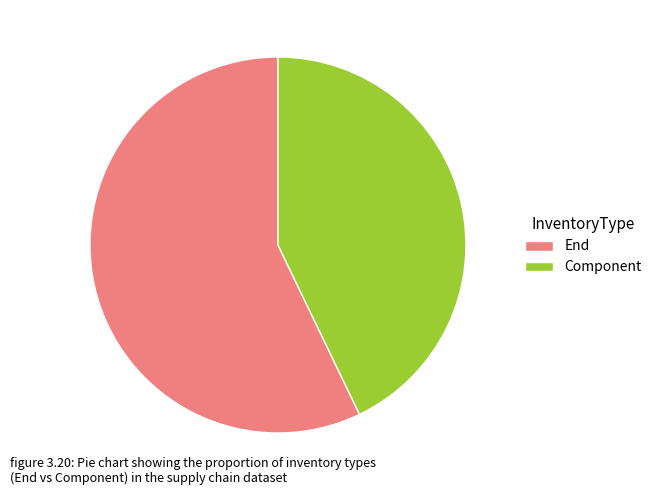

Count the number of slices in the pie.

2